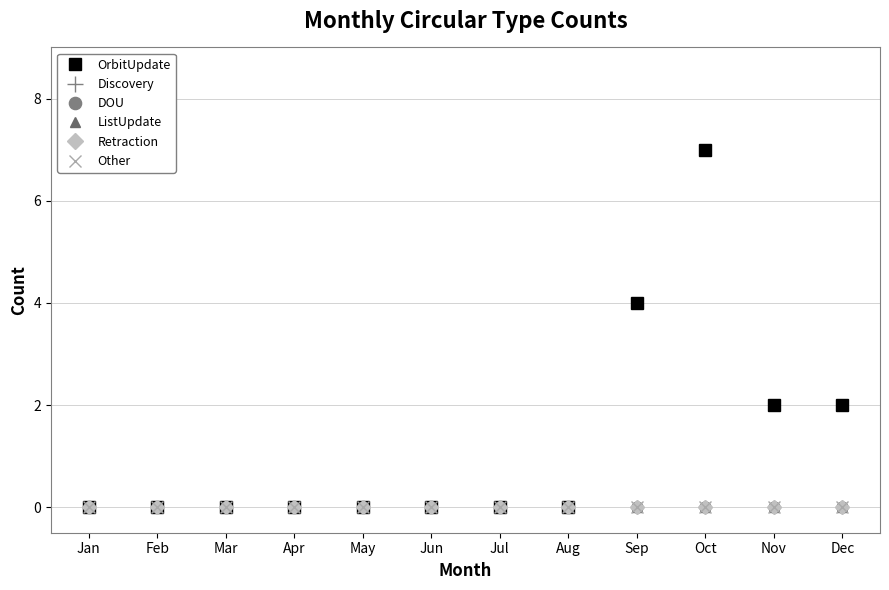

True or false: ListUpdate and Discovery intersect in this chart.

False